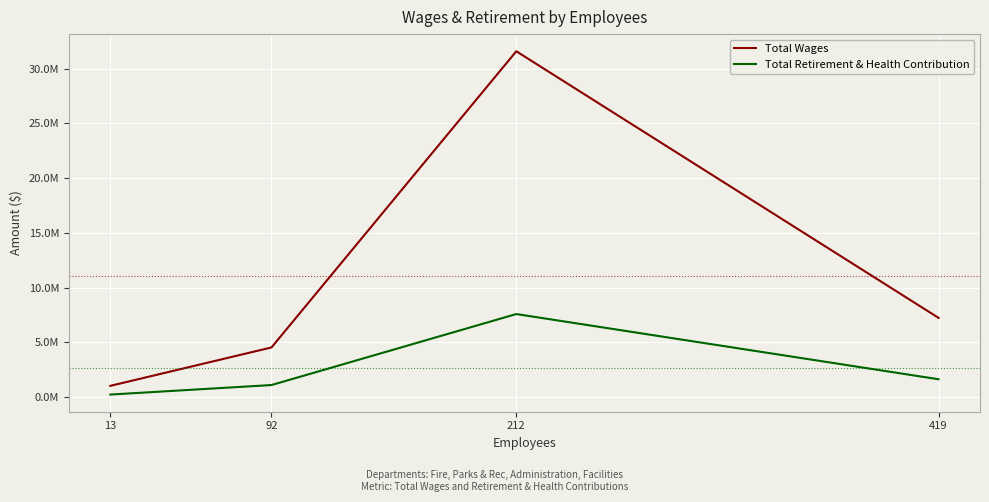

The value of Total Retirement & Health Contribution at 92 is 1523987. True or false?

False